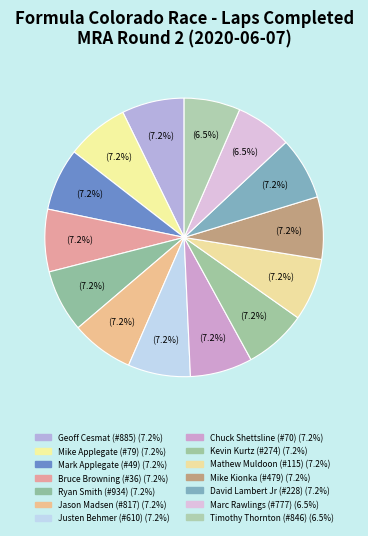

What percentage is NOT represented by Justen Behmer (#610)?

92.8%